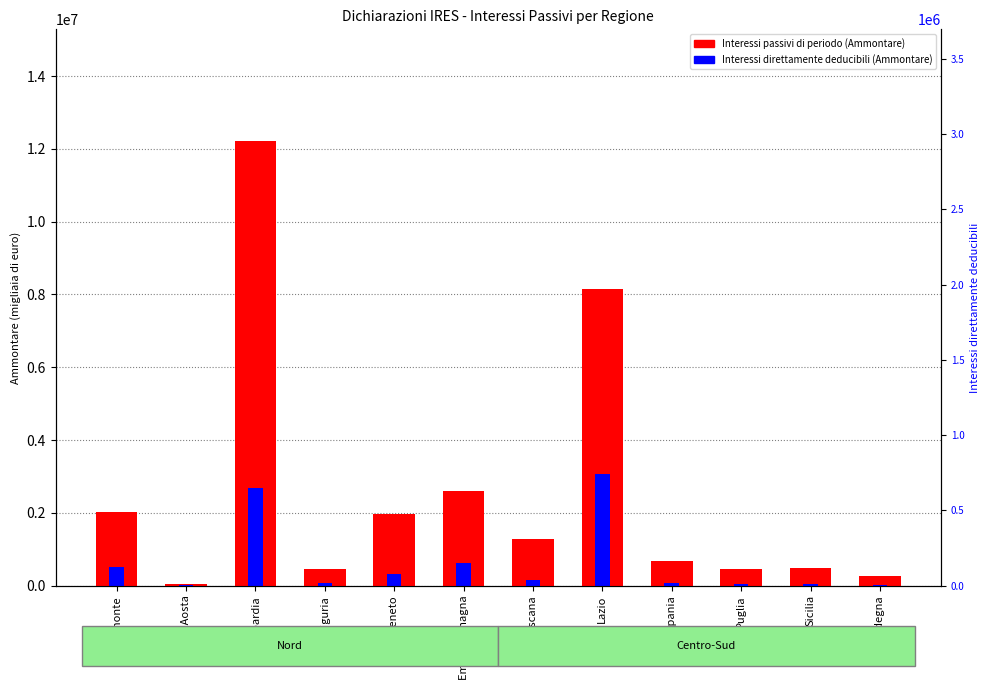

List the series in order of their overall mean, lowest first.

Interessi direttamente deducibili (Ammontare), Interessi passivi di periodo (Ammontare)